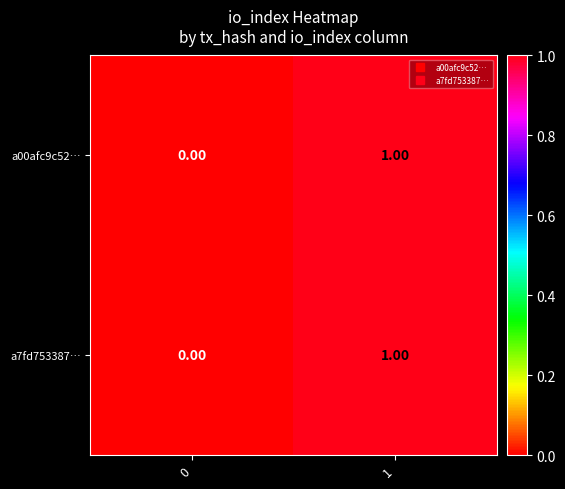

Rank the categories by a00afc9c52… value from highest to lowest.

1, 0